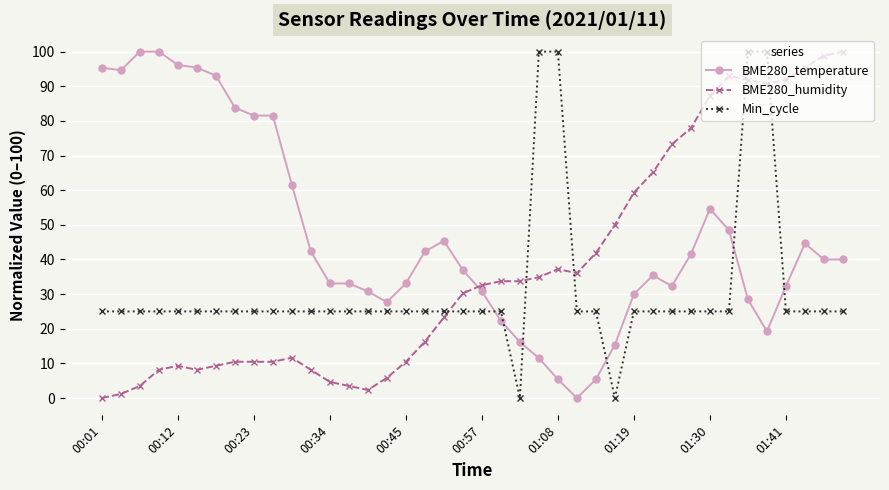

True or false: BME280_humidity has more than 0 interior local peaks.

True